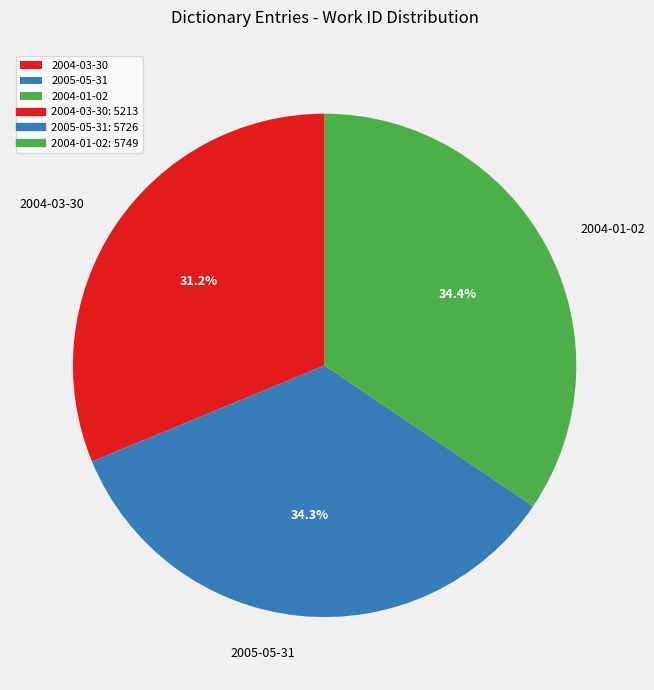

Is 2004-03-30 the majority of the pie?

No